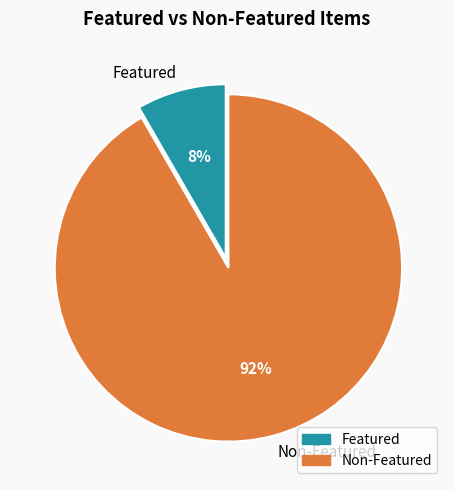

The Non-Featured slice represents 99% of the pie. True or false?

False